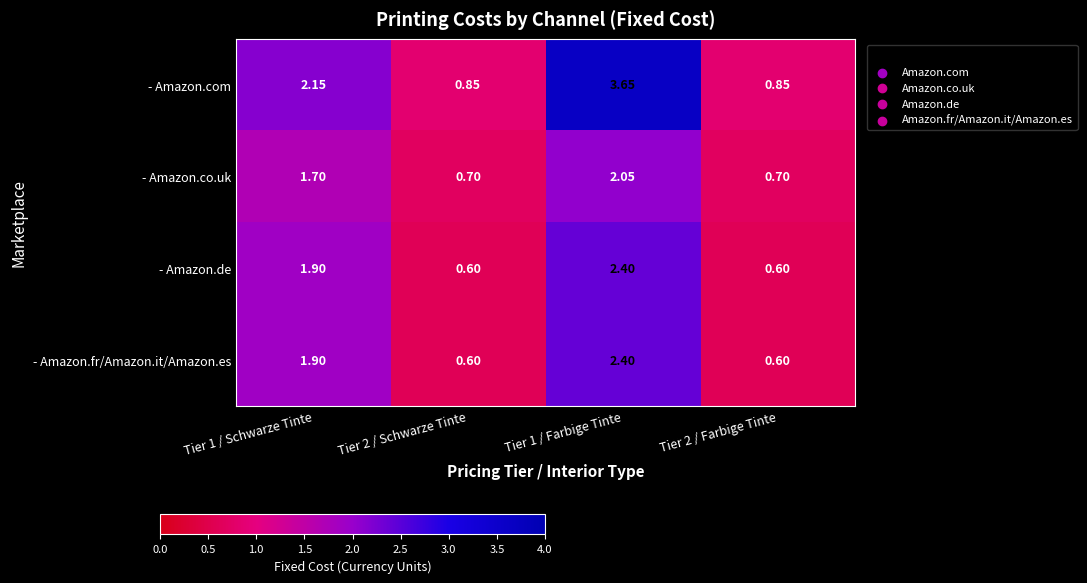

Is the value of - Amazon.co.uk at Tier 1 / Farbige Tinte greater than the value of - Amazon.de at Tier 2 / Farbige Tinte?

Yes